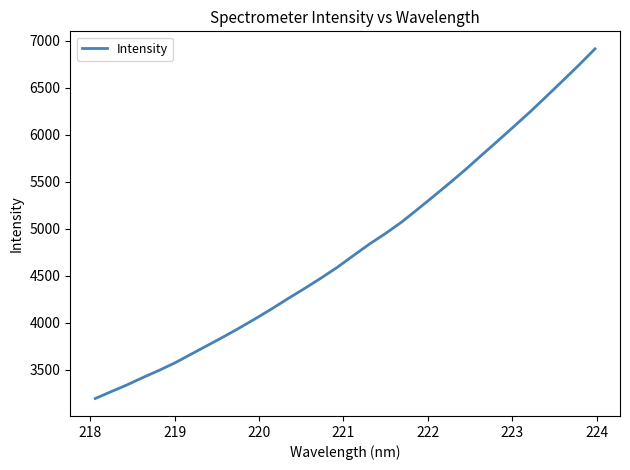

What is the difference between the maximum and minimum values?

3717.6